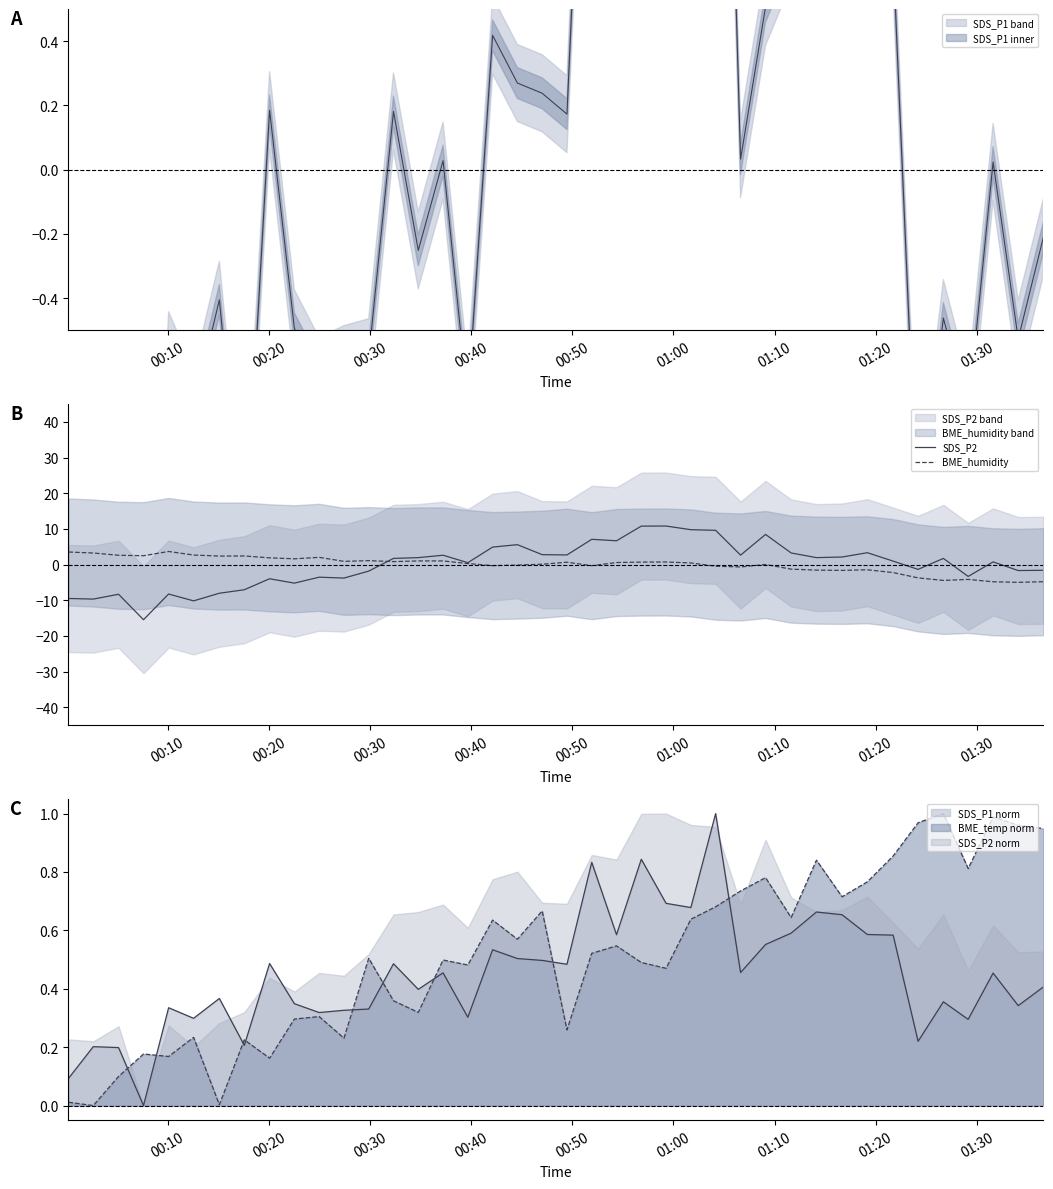

Rank the series by their maximum value, from lowest to highest.

BME_humidity, SDS_P2